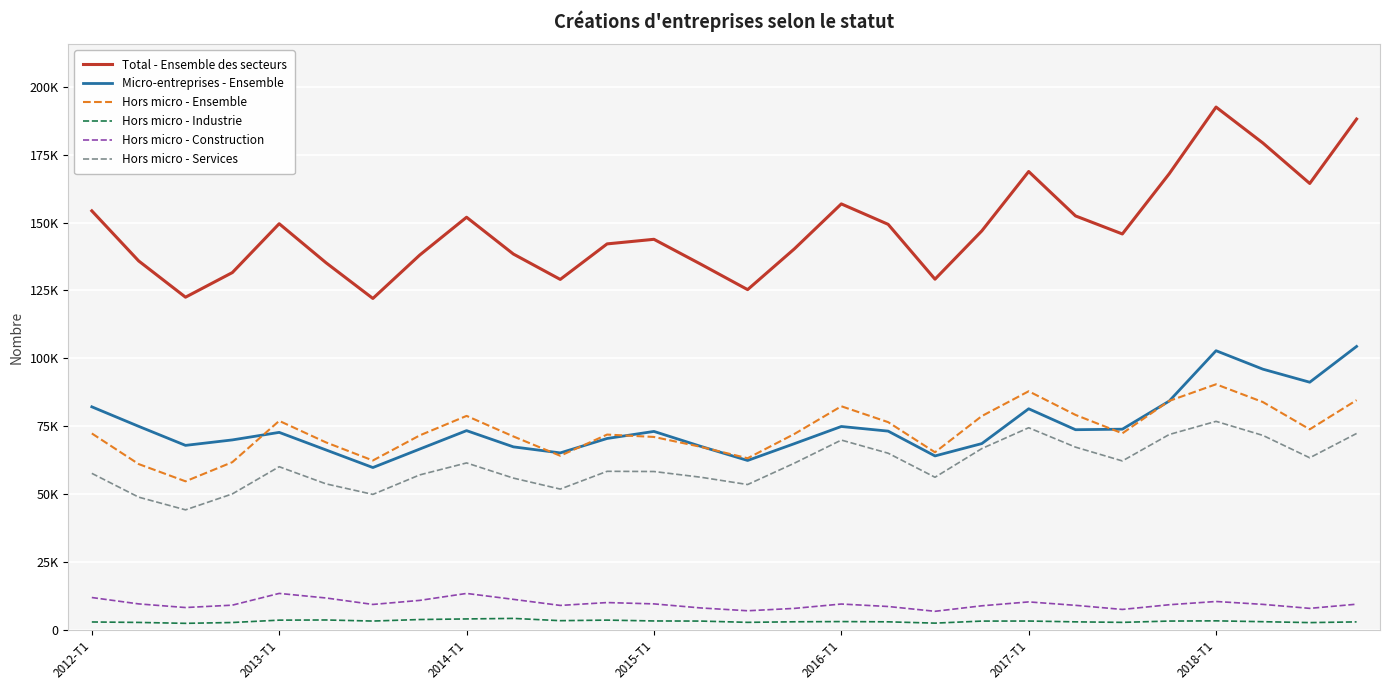

Where is Total - Ensemble des secteurs nearest to the value 157272?

2016-T1